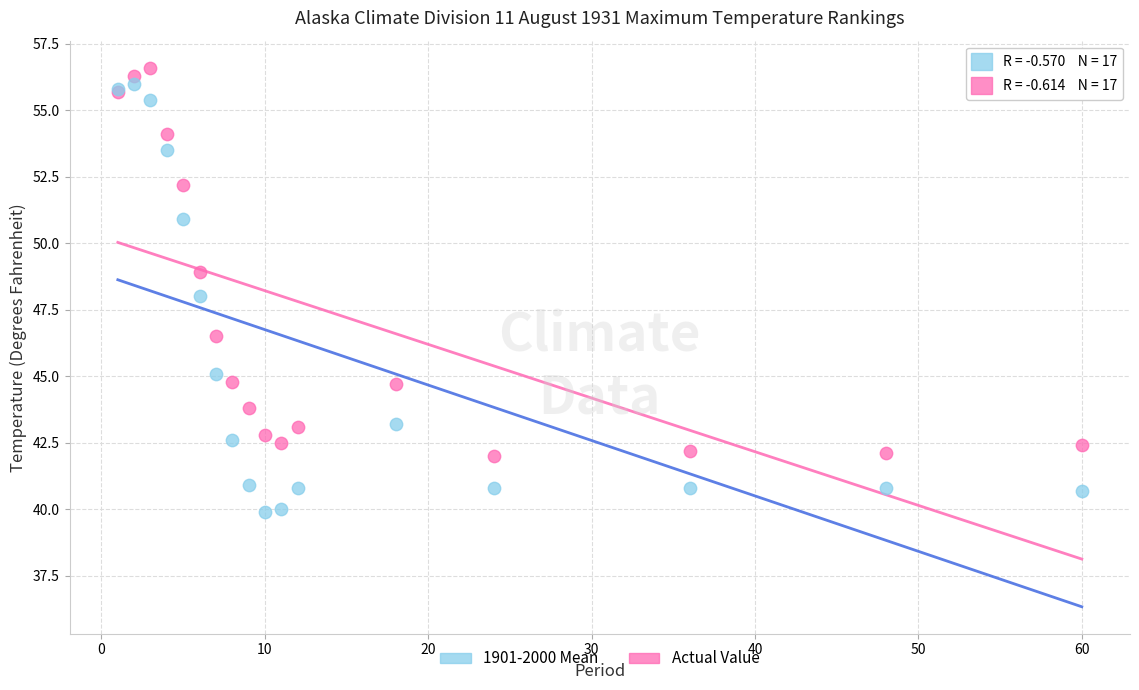

Which series contains the lowest Y value?

1901-2000 Mean